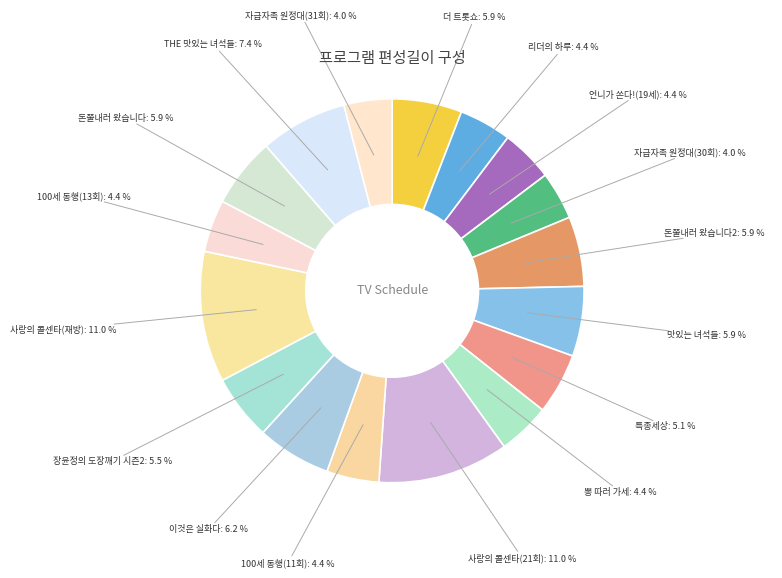

To the nearest percent, what is the average slice percentage?

6%